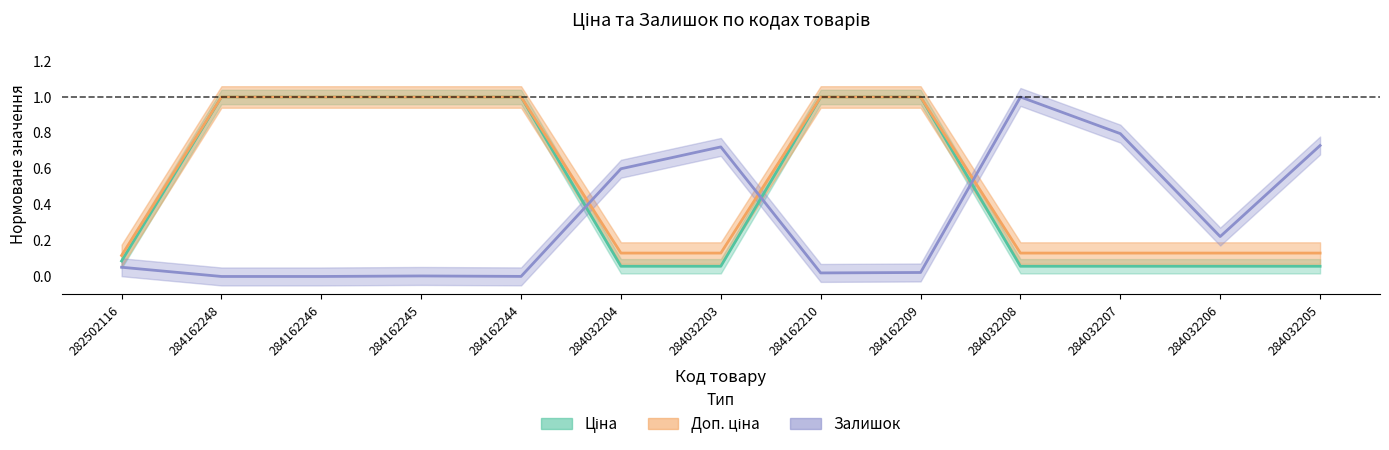

The value of Залишок at 284162210 is 0.0. True or false?

True